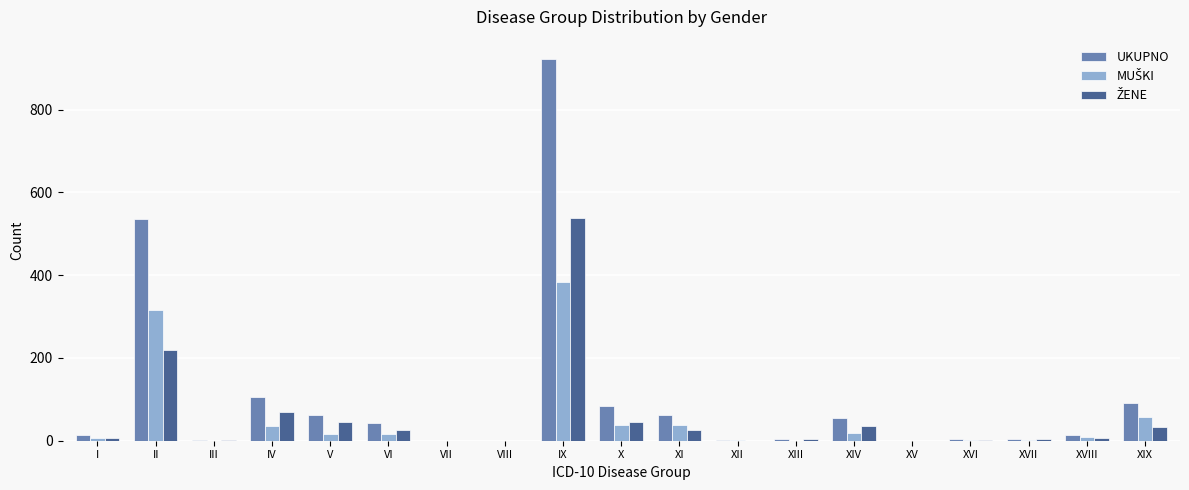

Which series has the largest total across all categories?

UKUPNO